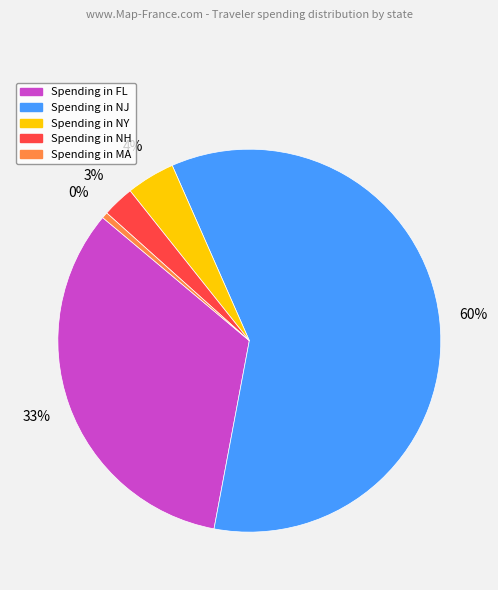

To the nearest percent, what is the average slice percentage?

20%